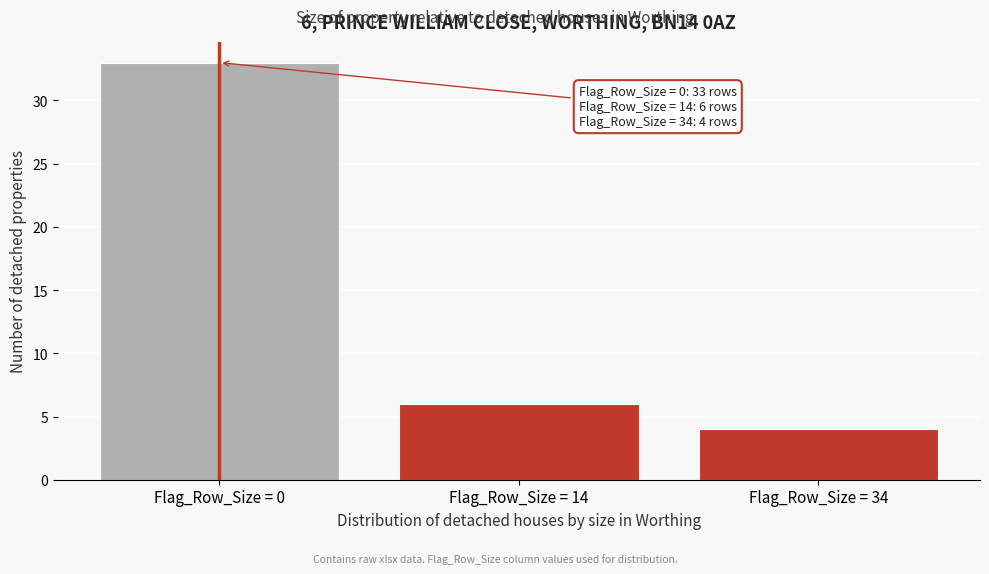

Reading left to right, list all the values displayed in this chart.

Flag_Row_Size = 0=33	Flag_Row_Size = 14=6	Flag_Row_Size = 34=4